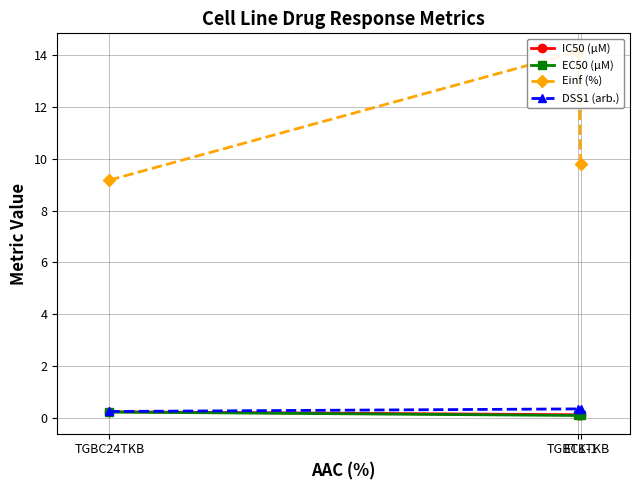

What position from the right is ETK-1?

1